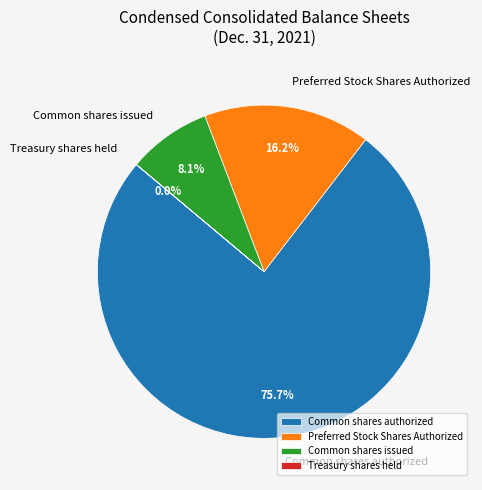

To the nearest percent, what portion does Preferred Stock Shares Authorized represent?

16%